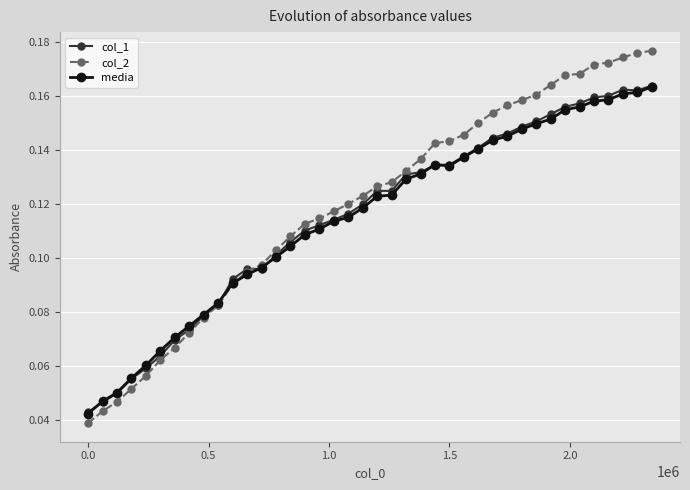

True or false: col_1 has more than 0 points higher than both neighbors.

True